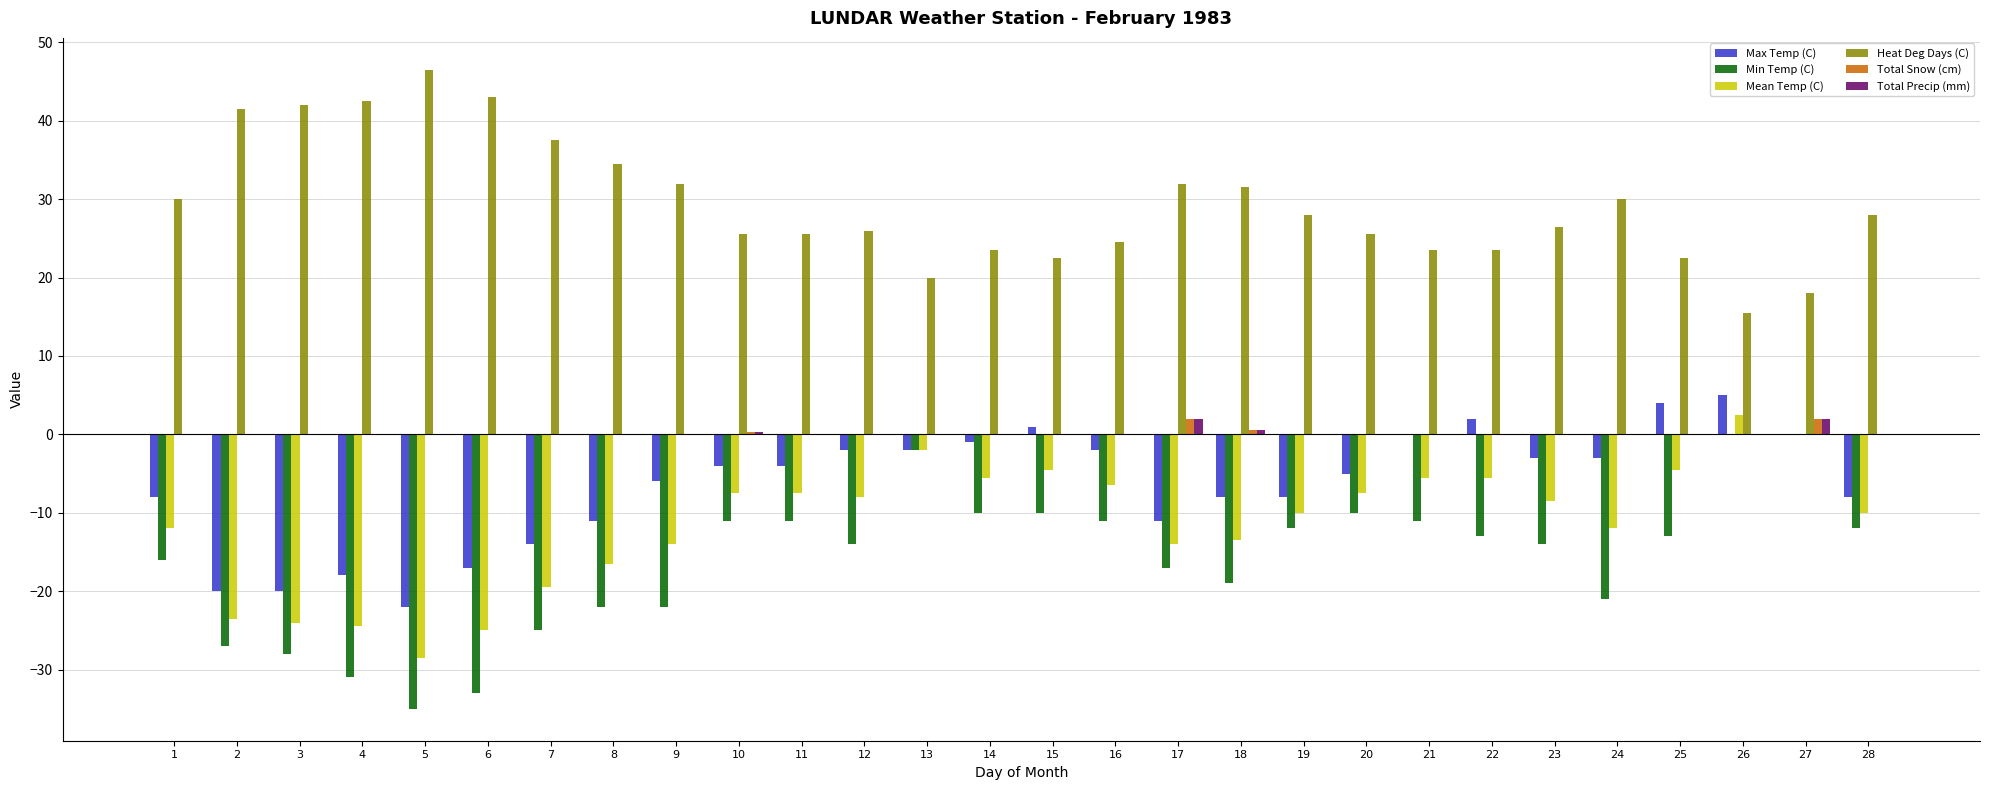

Which series has the widest spread of values?

Min Temp (C)